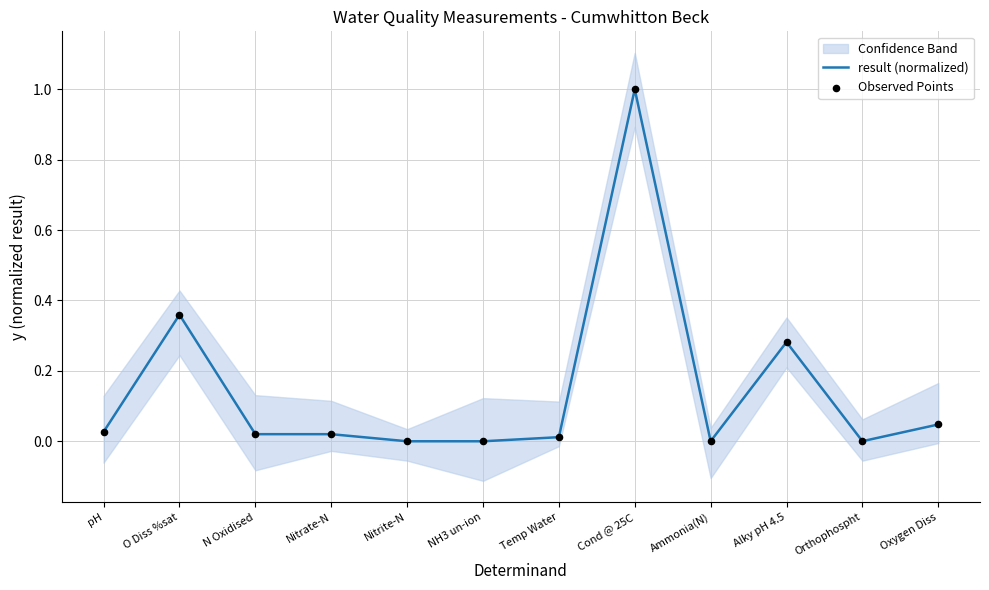

Is the value of Observed Points at Nitrite-N greater than the value of result (normalized) at N Oxidised?

No